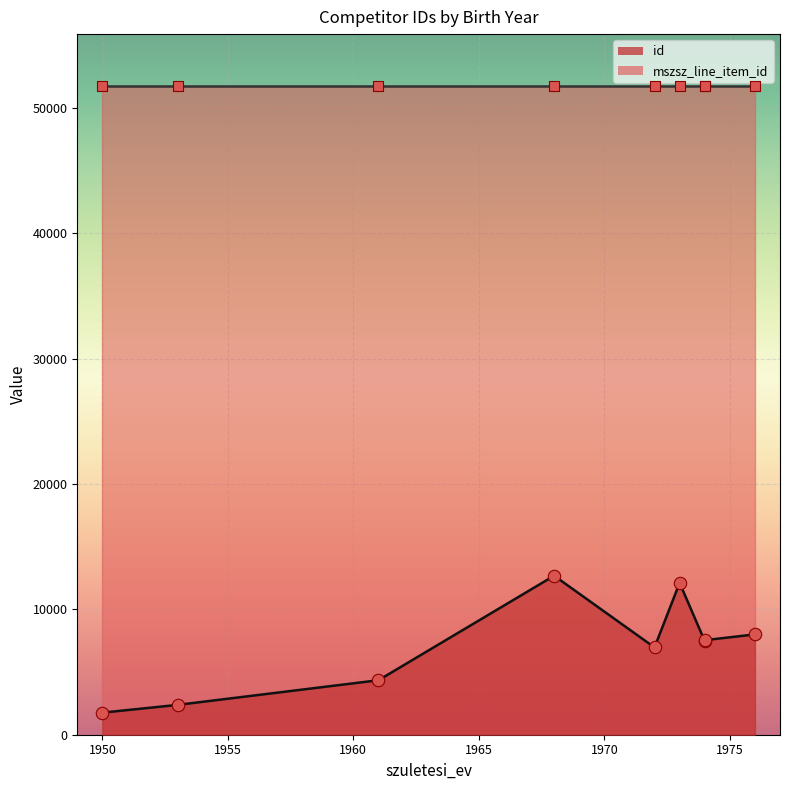

At which category is the sum across all series the highest?

1968